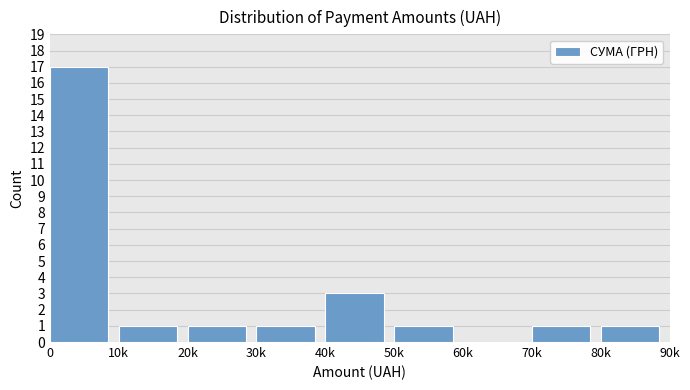

Reading right to left, list all the values displayed in this chart.

80k=1	70k=1	60k=0	50k=1	40k=3	30k=1	20k=1	10k=1	0=17